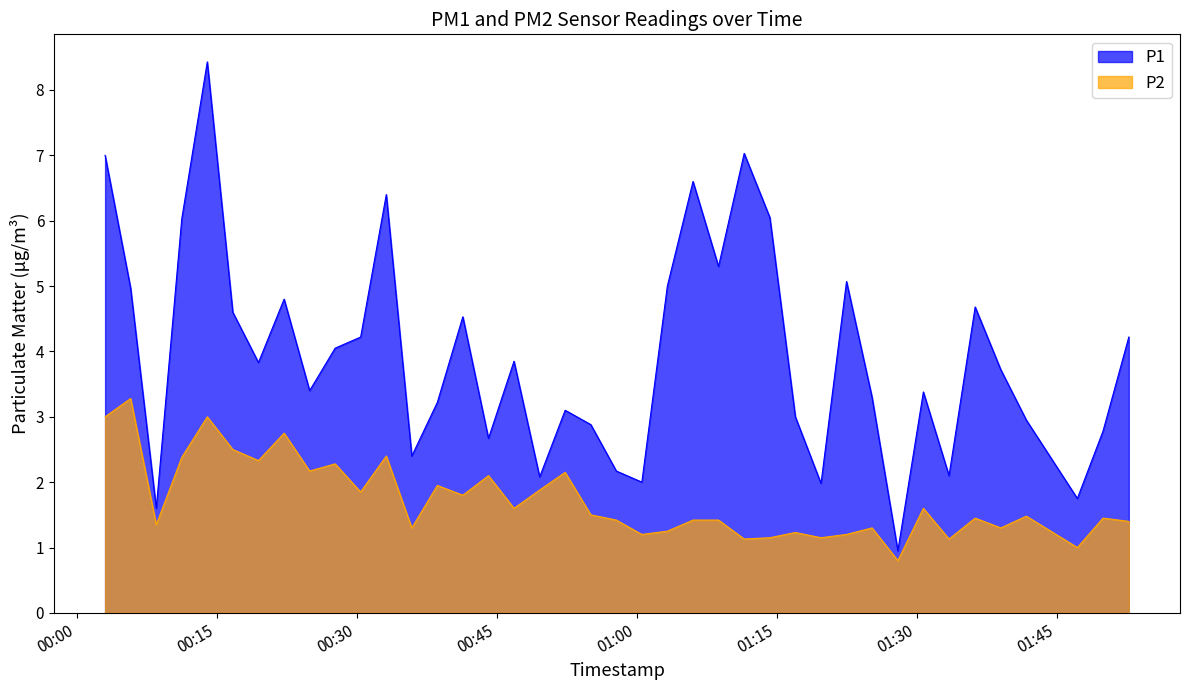

True or false: P1 and P2 intersect in this chart.

False